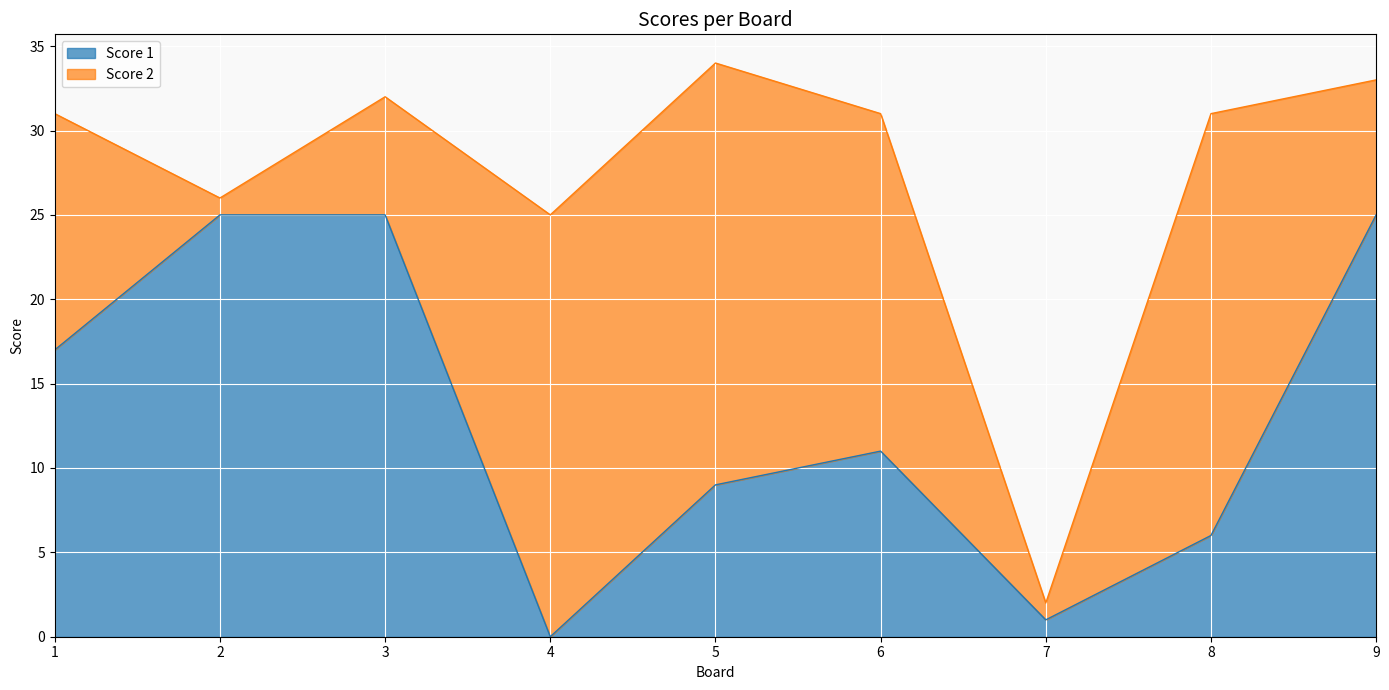

How many lines are shown in the chart?

2